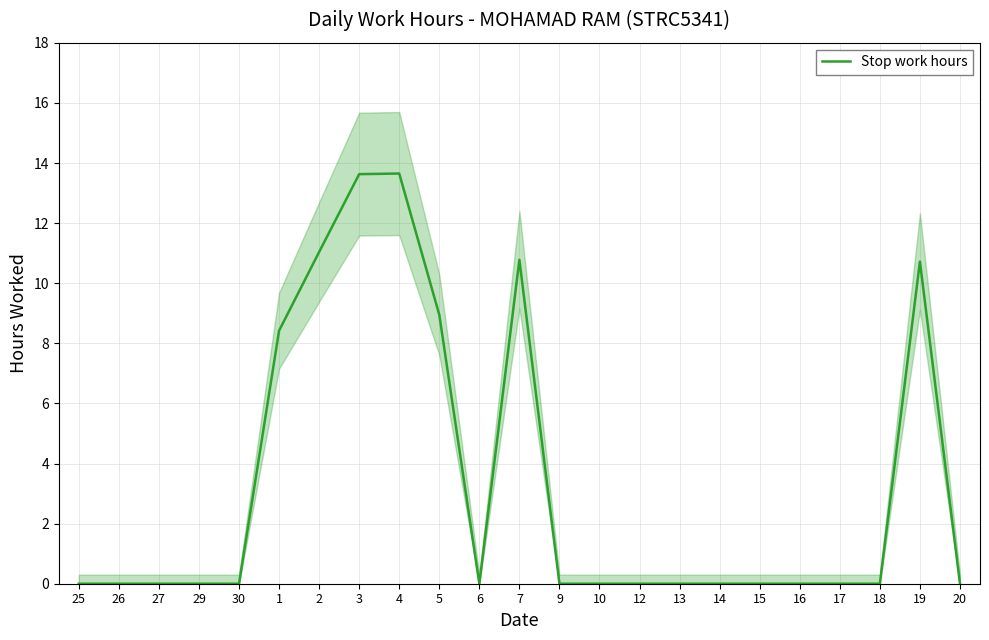

Reading left to right, extract all data points from this chart.

25=0.0	26=0.0	27=0.0	29=0.0	30=0.0	1=8.4	2=11.0	3=13.6	4=13.7	5=8.9	6=0.0	7=10.8	9=0.0	10=0.0	12=0.0	13=0.0	14=0.0	15=0.0	16=0.0	17=0.0	18=0.0	19=10.7	20=0.0